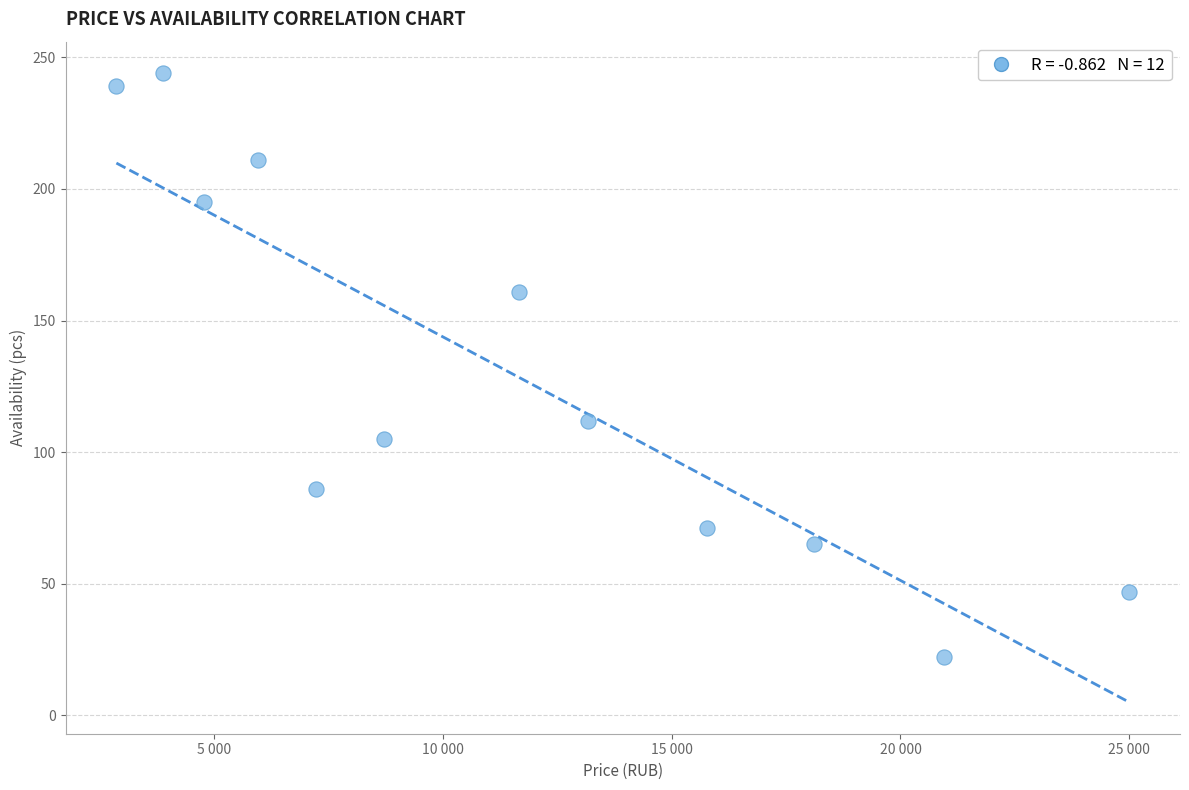

What Y value in the scatter plot is closest to 133?

112